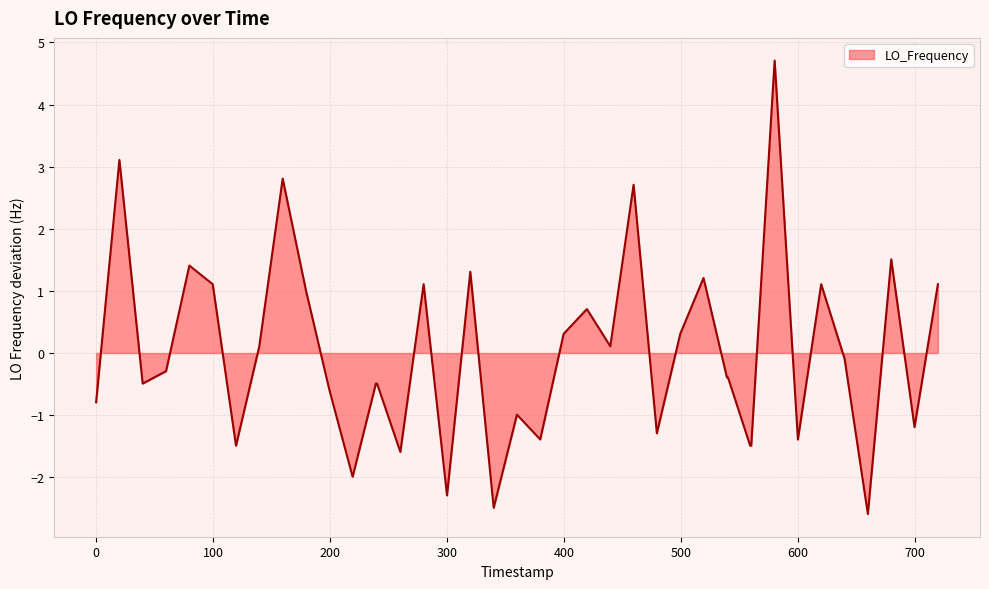

What is the greatest value displayed?

4.7